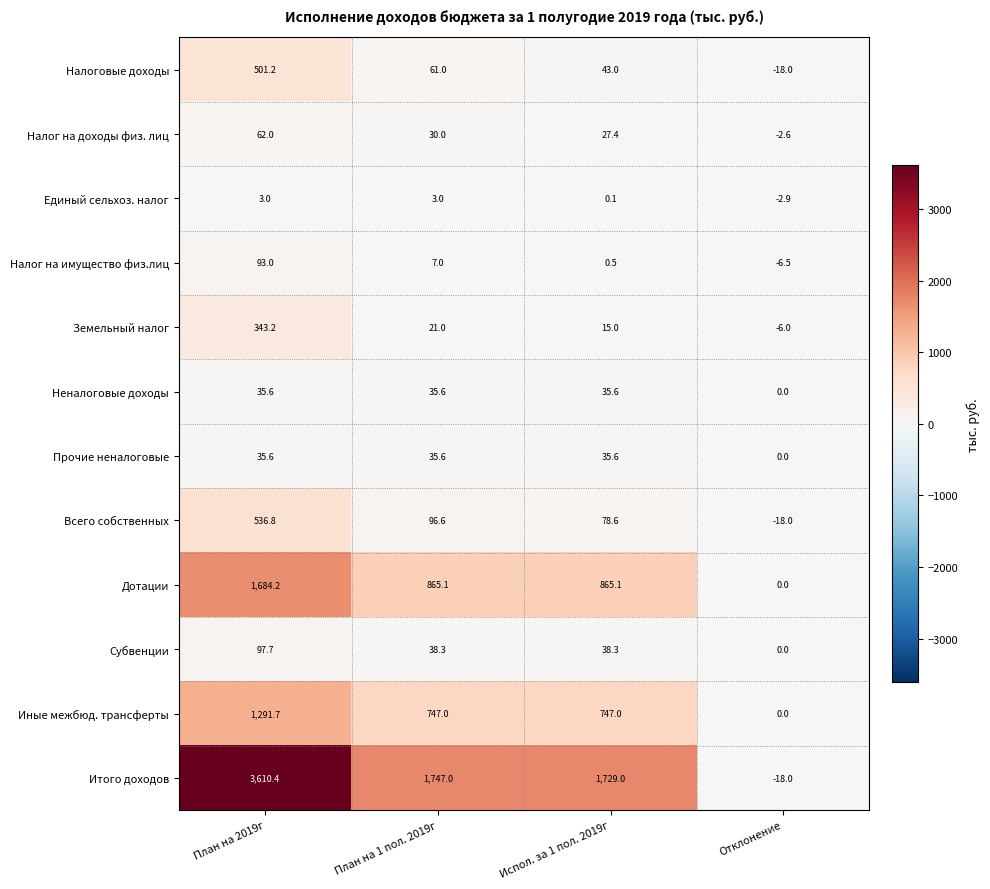

What is the difference between the highest and lowest values at Отклонение?

18.0